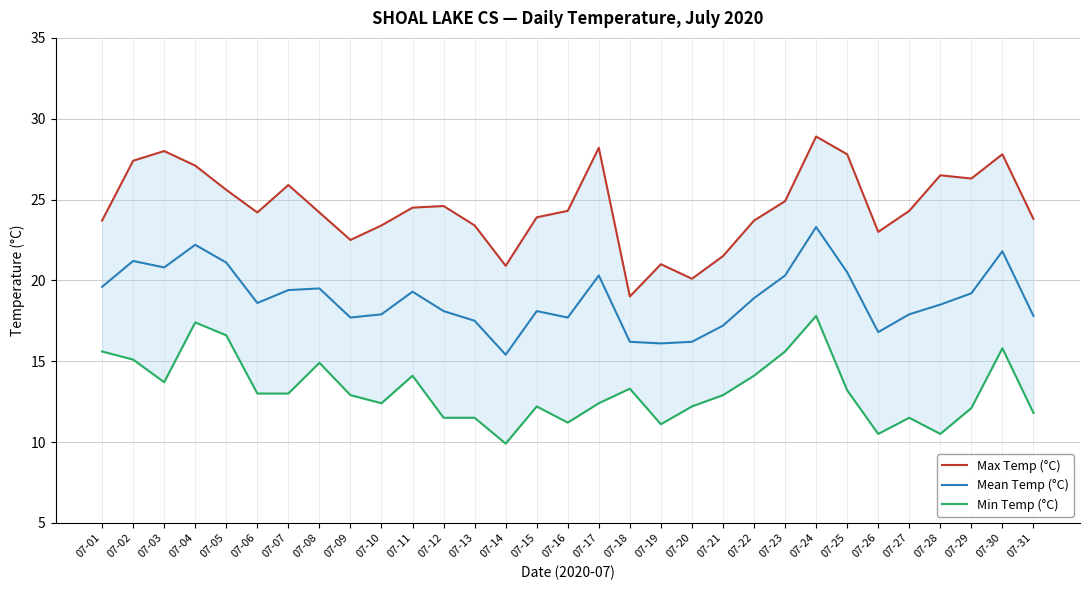

How many data points in Min Temp (°C) are less than 12?

9